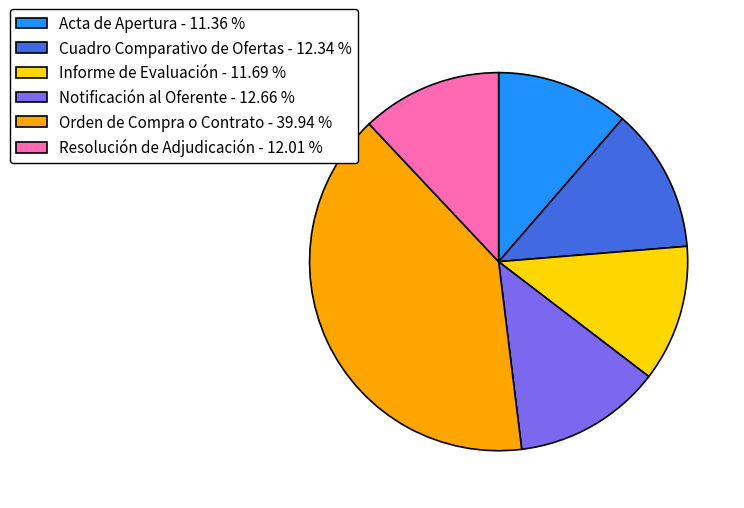

Combined, do Notificación al Oferente - 12.66 % and Acta de Apertura - 11.36 % account for over 50%?

No